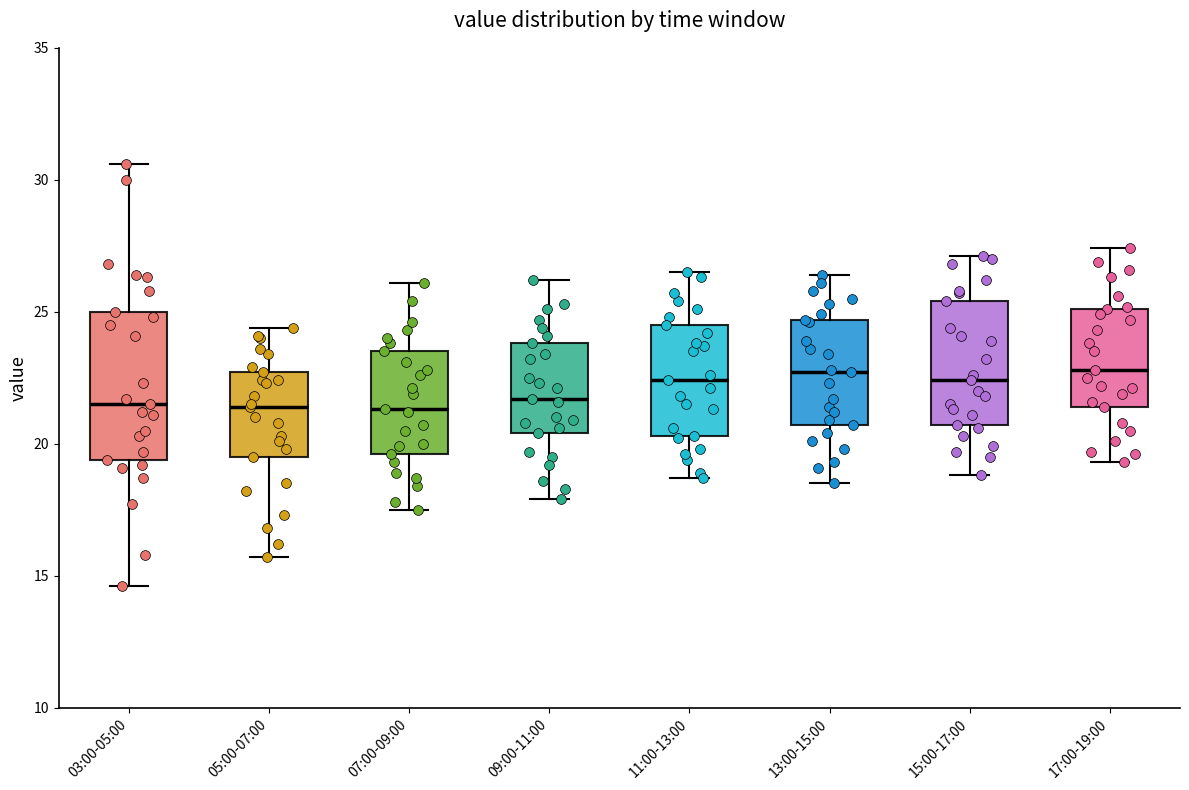

Reading left to right, read every box against the y-axis: the position of its median line, the range the box covers, and the ends of its whiskers. The values are not printed on the chart, so give them approximately, as read against the axis.

03:00-05:00: median 21.5, box 19.5 to 25.0, whiskers 14.5 to 30.5
05:00-07:00: median 21.5, box 19.5 to 22.5, whiskers 15.5 to 24.5
07:00-09:00: median 21.5, box 19.5 to 23.5, whiskers 17.5 to 26.0
09:00-11:00: median 21.5, box 20.5 to 24.0, whiskers 18.0 to 26.0
11:00-13:00: median 22.5, box 20.5 to 24.5, whiskers 18.5 to 26.5
13:00-15:00: median 22.5, box 20.5 to 24.5, whiskers 18.5 to 26.5
15:00-17:00: median 22.5, box 20.5 to 25.5, whiskers 19.0 to 27.0
17:00-19:00: median 23.0, box 21.5 to 25.0, whiskers 19.5 to 27.5